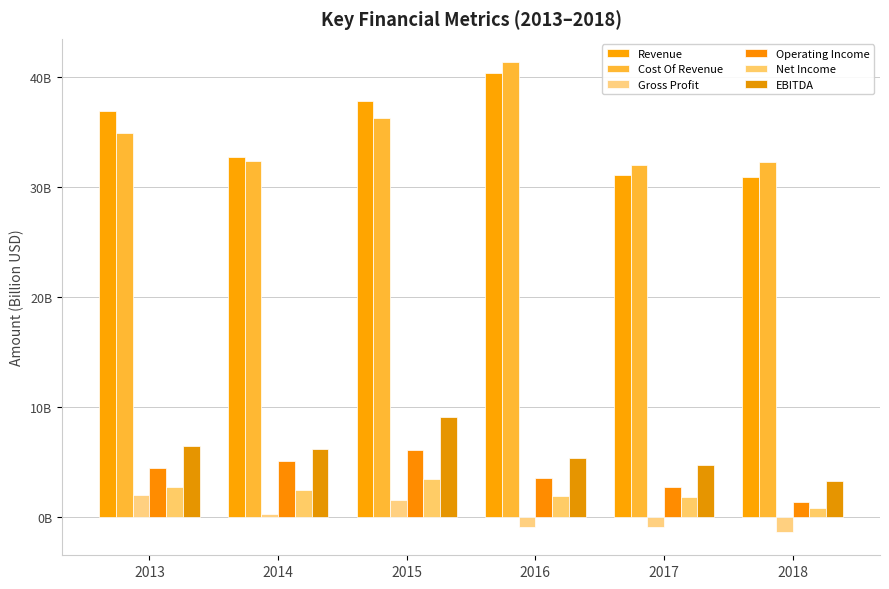

What is the difference between the second highest and minimum values in the Gross Profit series?

2.9